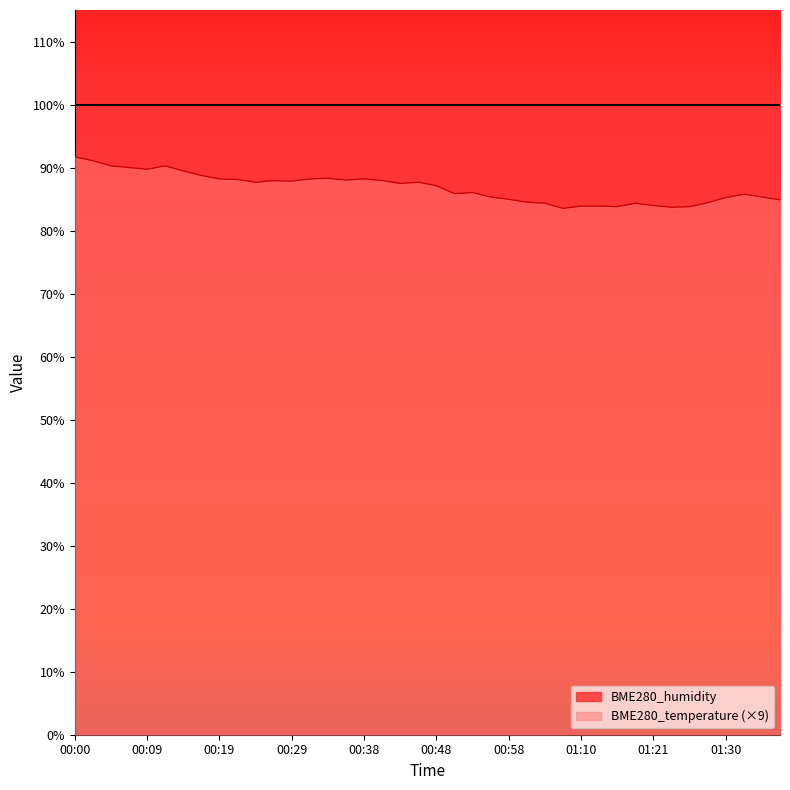

List the labels in order of value, largest first.

00:00, 00:02, 00:04, 00:12, 00:07, 00:09, 00:14, 00:17, 00:33, 00:19, 00:31, 00:38, 00:21, 00:36, 00:26, 00:41, 00:29, 00:24, 00:46, 00:43, 00:48, 00:53, 00:51, 01:33, 00:56, 01:35, 01:30, 00:58, 01:38, 01:00, 01:28, 01:03, 01:18, 01:21, 01:10, 01:13, 01:16, 01:26, 01:23, 01:08